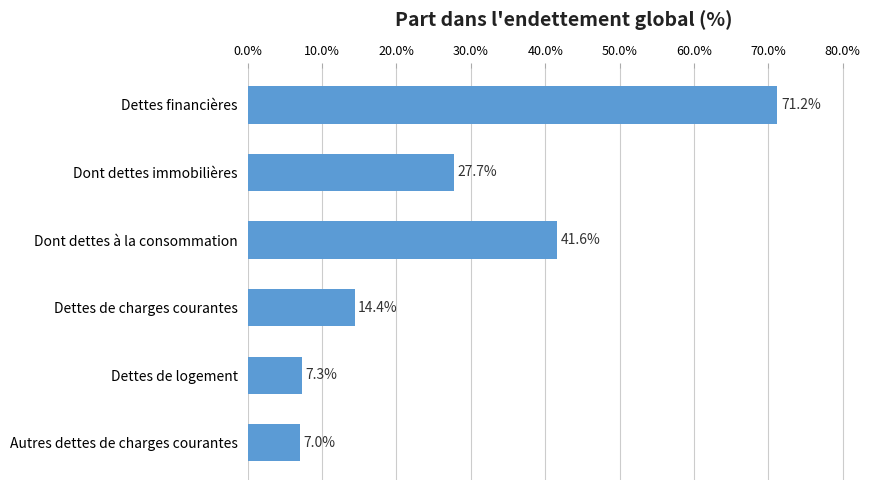

Between Autres dettes de charges courantes and Dont dettes à la consommation, which is larger?

Dont dettes à la consommation